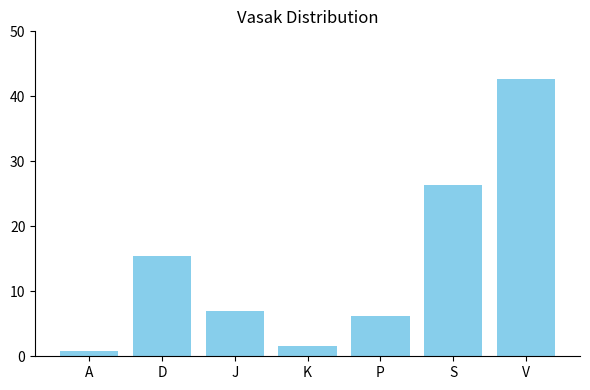

True or false: the data shows 0.8 at A.

True